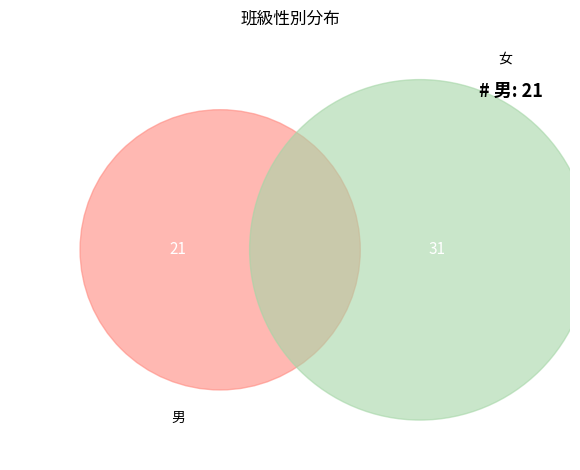

How many segments does this pie chart have?

2